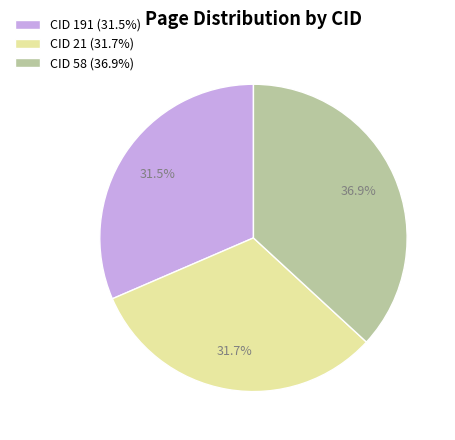

What is the ratio of the value at CID 58 (36.9%) to the value at CID 191 (31.5%)?

1.2